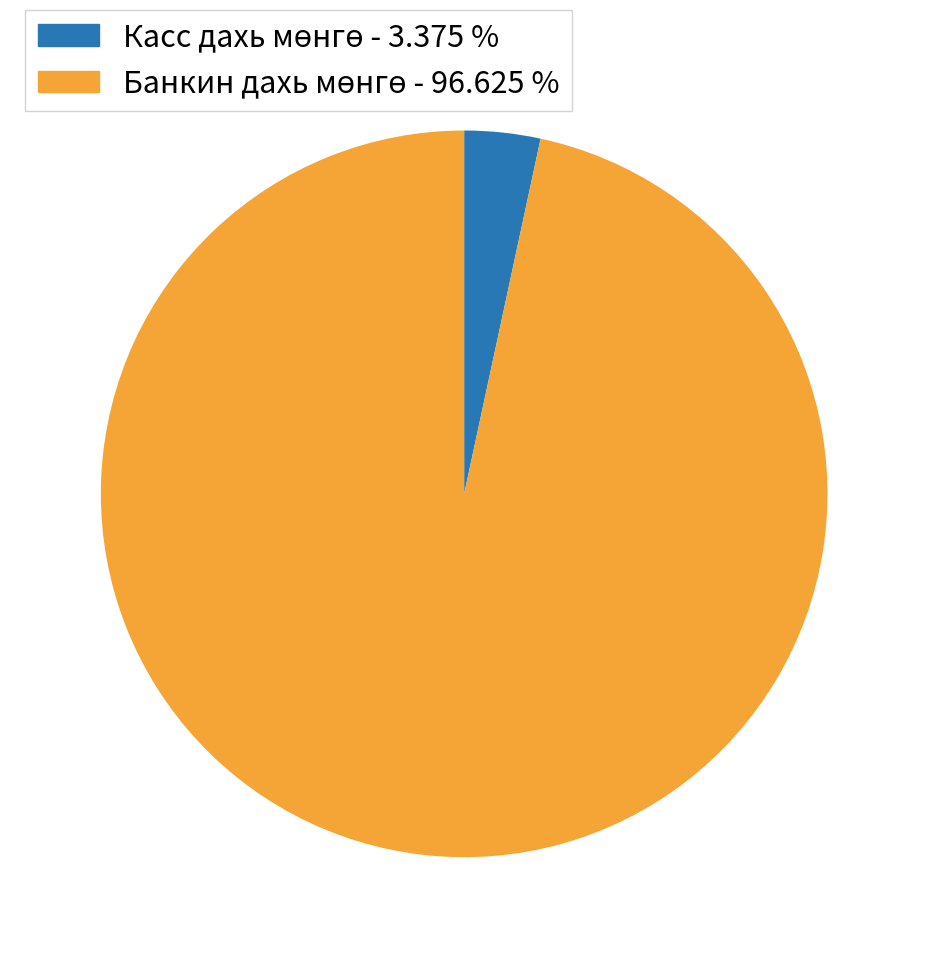

Is there a majority slice in this chart?

Yes